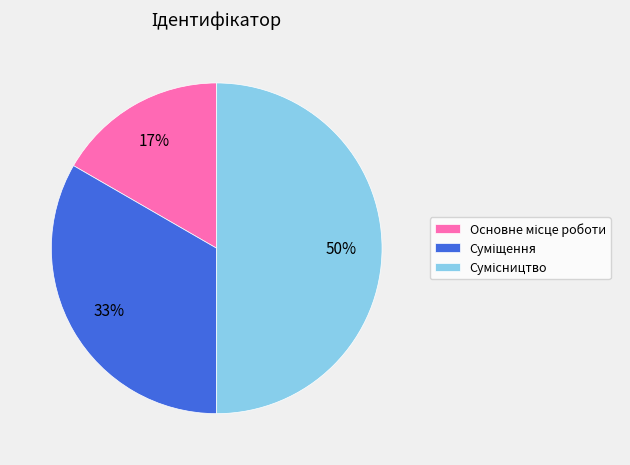

To the nearest percent, what is the average slice percentage?

33%